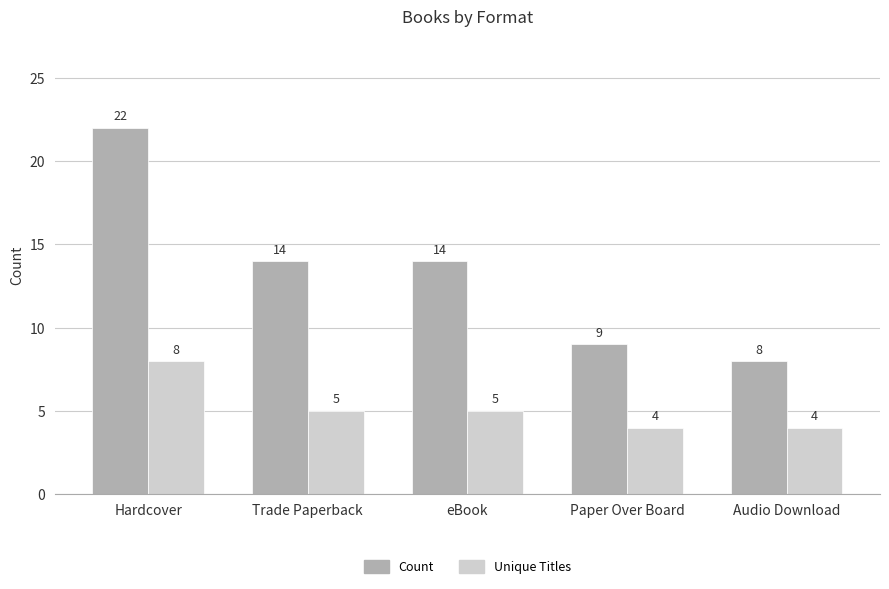

What is the difference between the maximum and minimum values in the Unique Titles series?

4